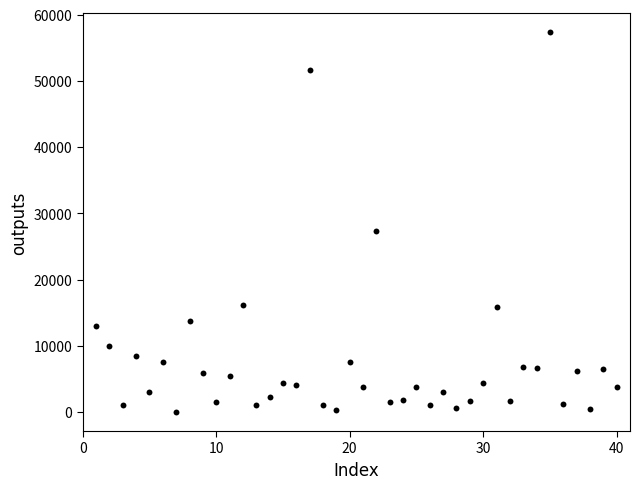

What is the range of Y values (max minus min)?

57393